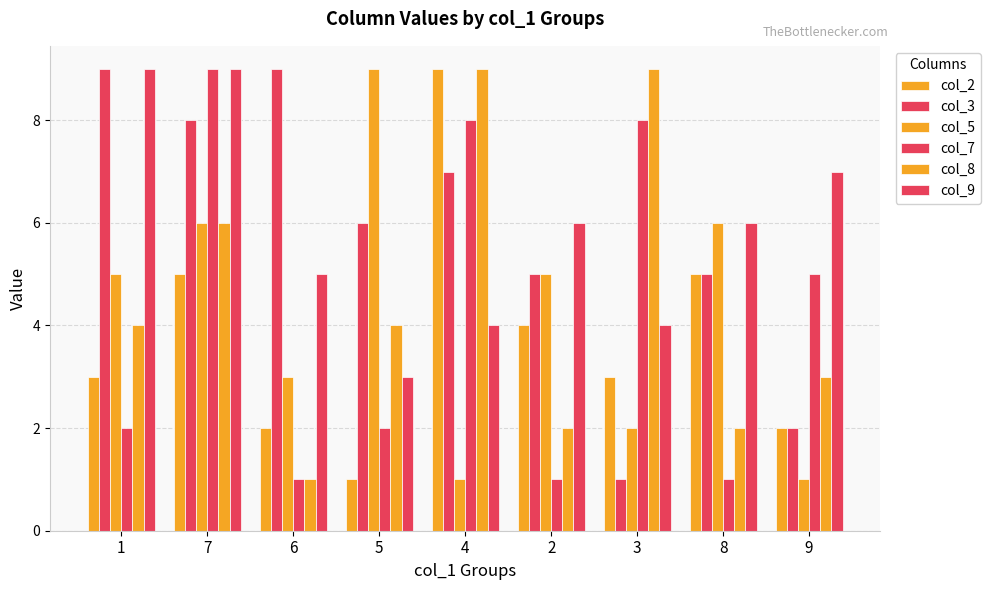

At which category is the sum across all series the highest?

7